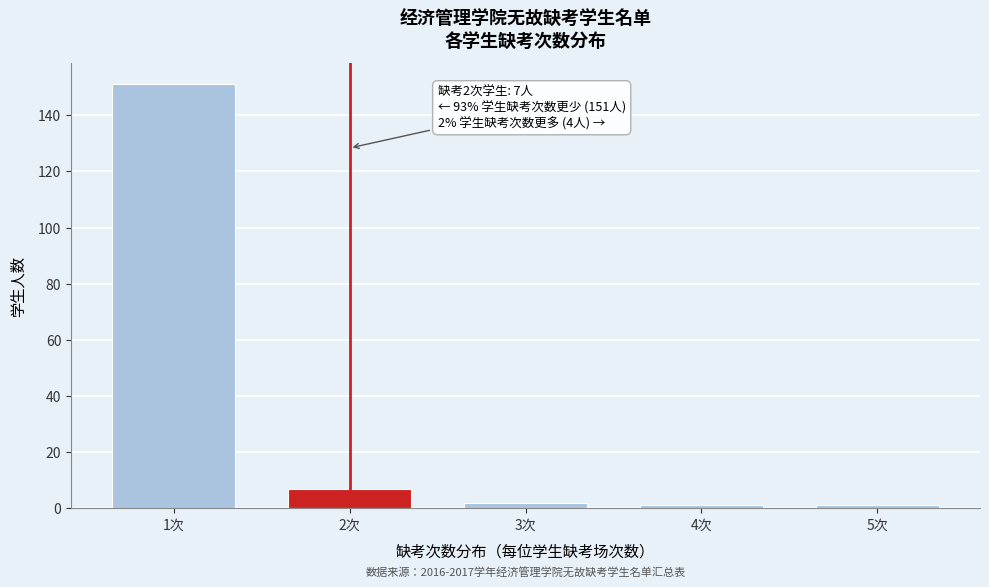

Reading left to right, extract all data points from this chart.

1次=151	2次=7	3次=2	4次=1	5次=1